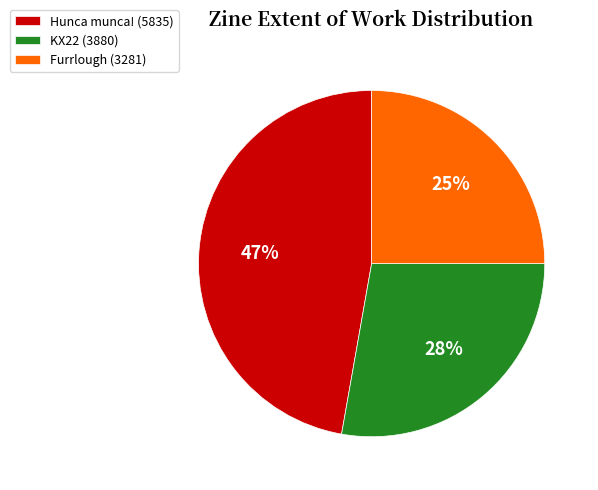

How many slices are in this pie chart?

3